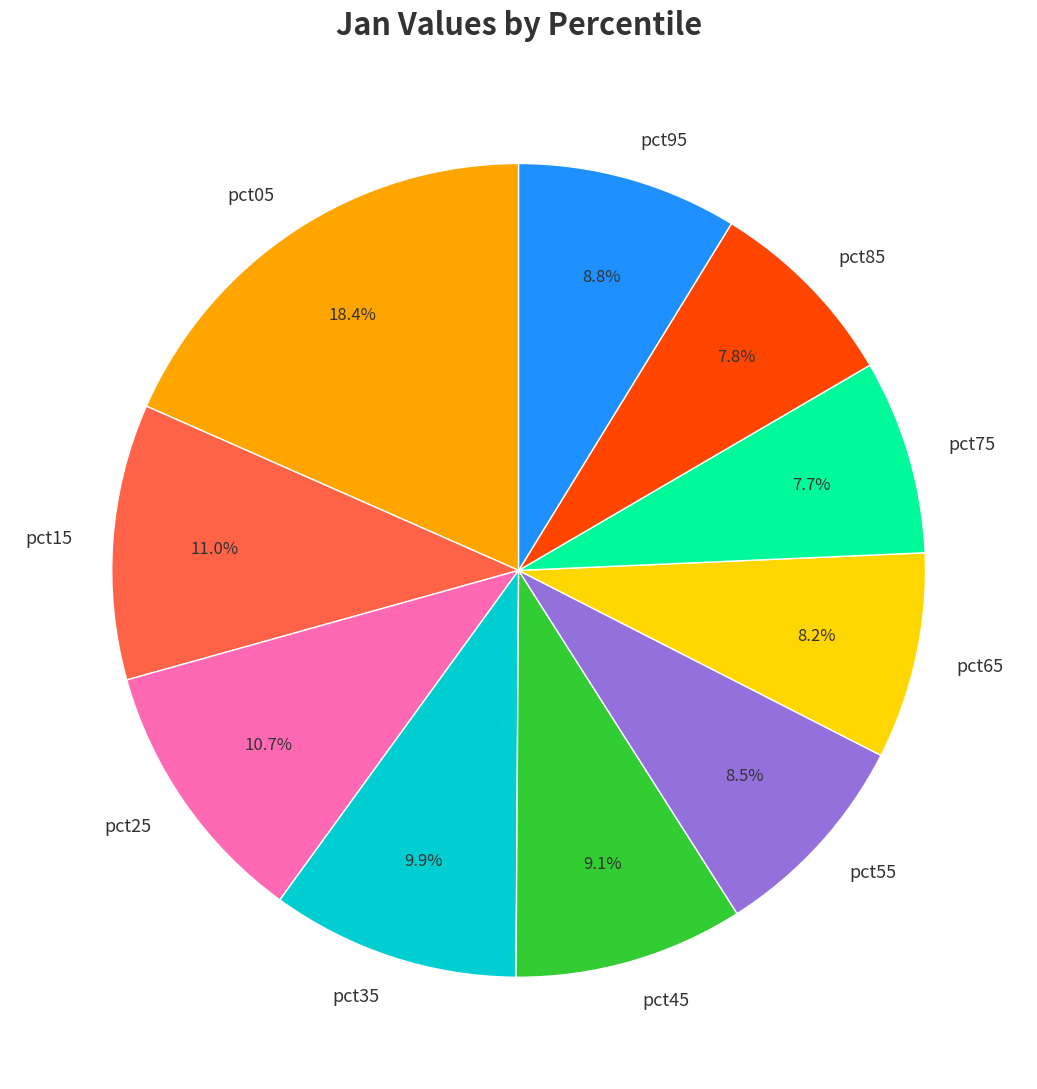

To the nearest percent, what is the average slice percentage?

10%